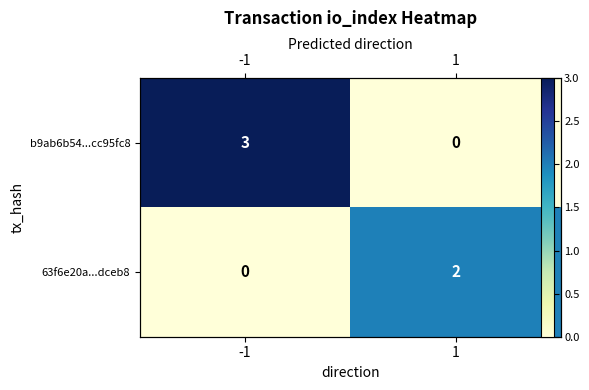

True or false: b9ab6b54...cc95fc8 has a value of 5 at -1.

False